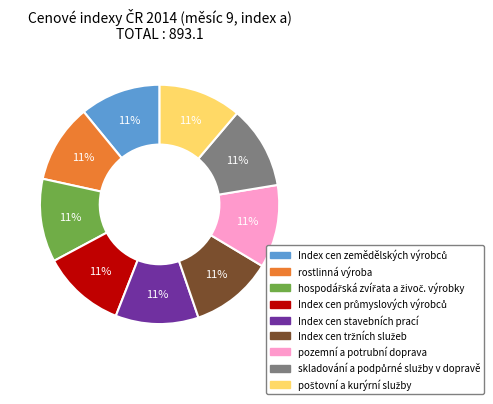

Is it true that rostlinná výroba is 11% of the pie?

True